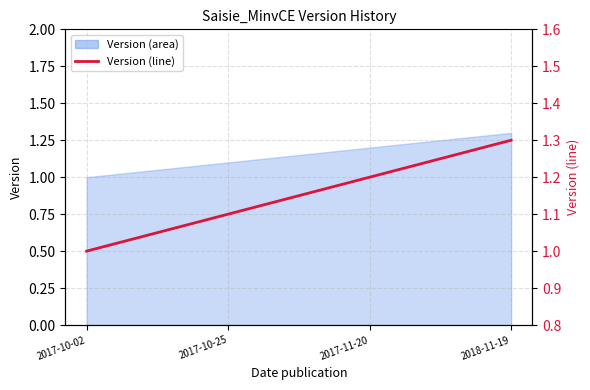

What is the sum of all values?

4.6